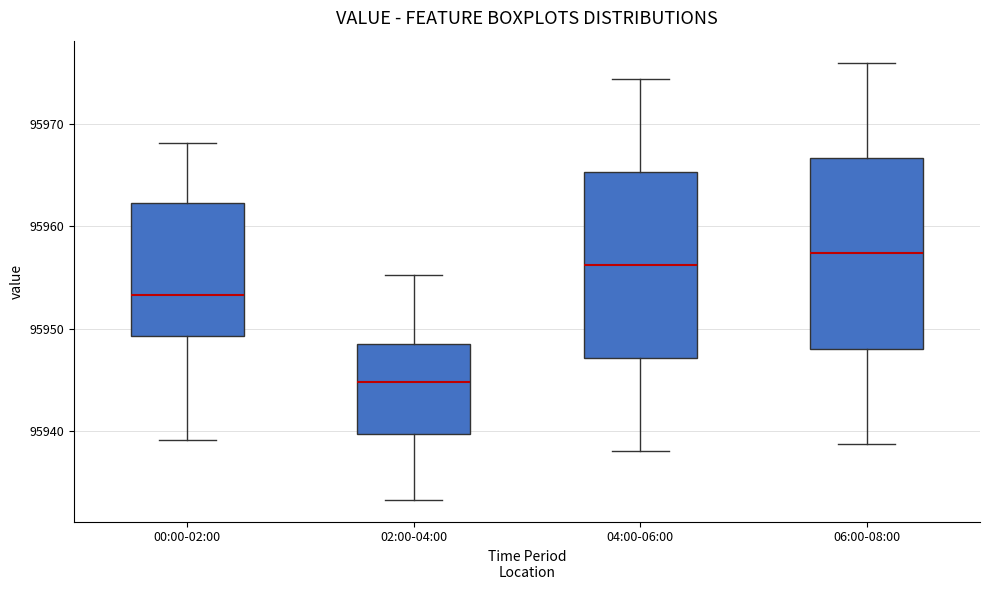

Reading left to right, read every box against the y-axis: the position of its median line, the range the box covers, and the ends of its whiskers. The values are not printed on the chart, so give them approximately, as read against the axis.

00:00-02:00: median 95953, box 95949 to 95962, whiskers 95939 to 95968
02:00-04:00: median 95945, box 95940 to 95949, whiskers 95933 to 95955
04:00-06:00: median 95956, box 95947 to 95965, whiskers 95938 to 95974
06:00-08:00: median 95957, box 95948 to 95967, whiskers 95939 to 95976